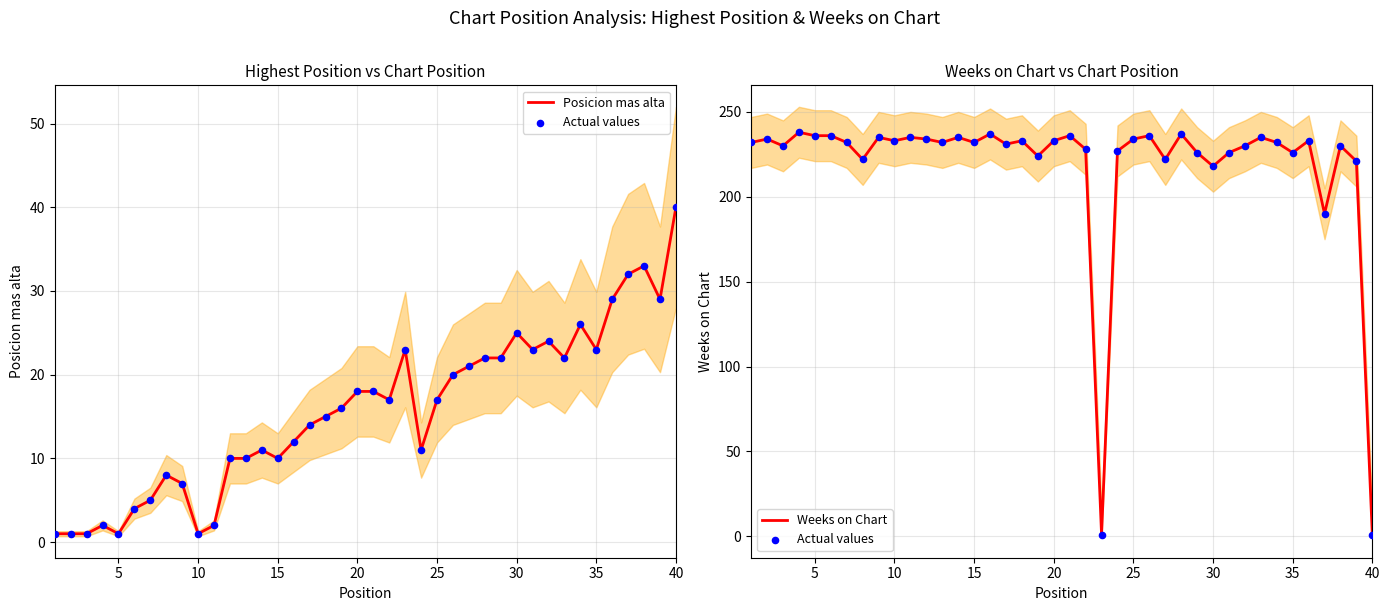

Which series has the largest Y range (max minus min)?

Actual values